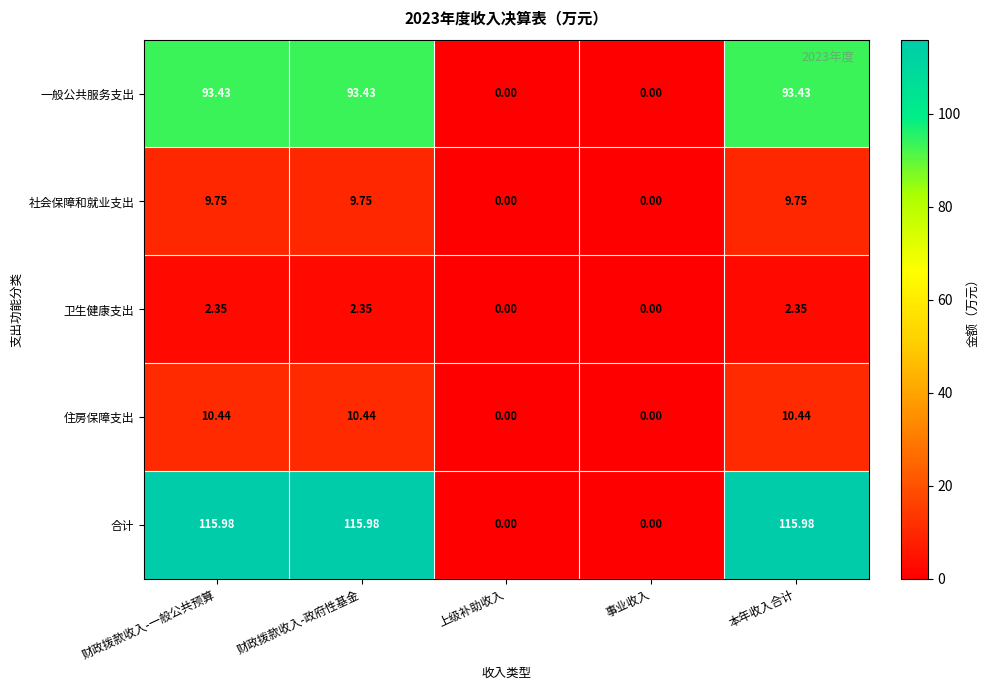

Which series has the largest total across all categories?

合计